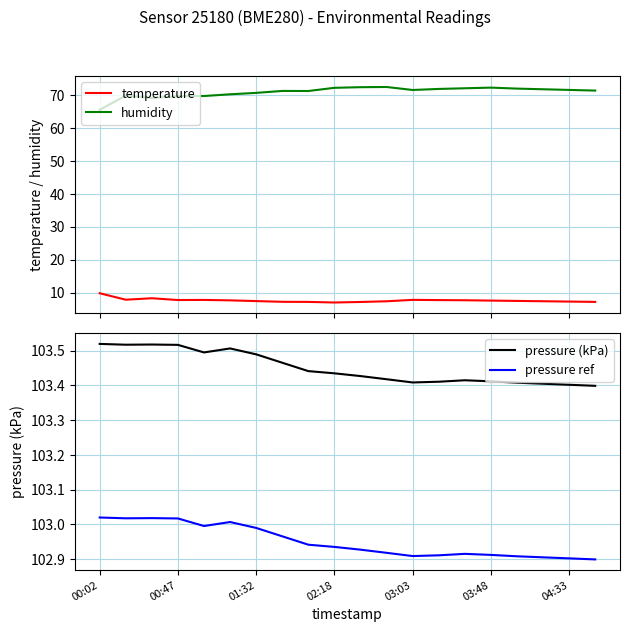

What is the minimum value for temperature?

7.0